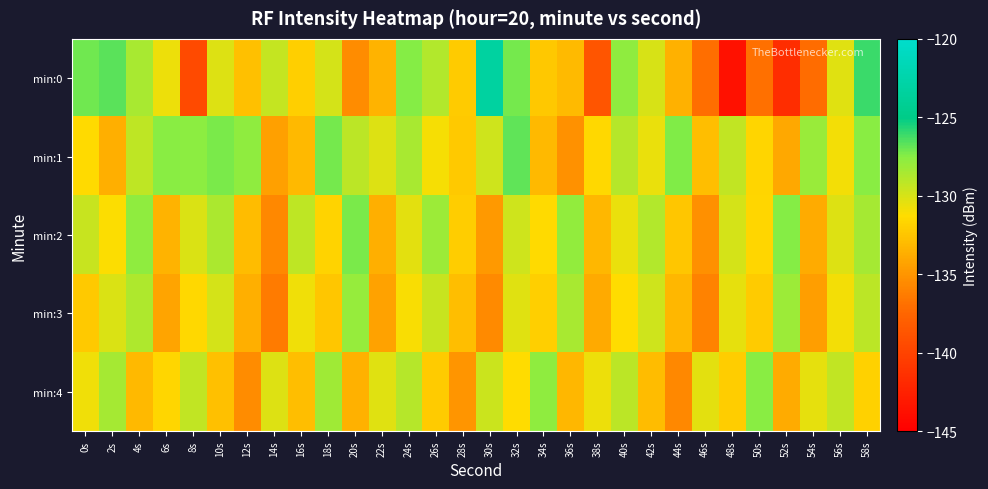

What is the total value across all series at 8s?

-658.0